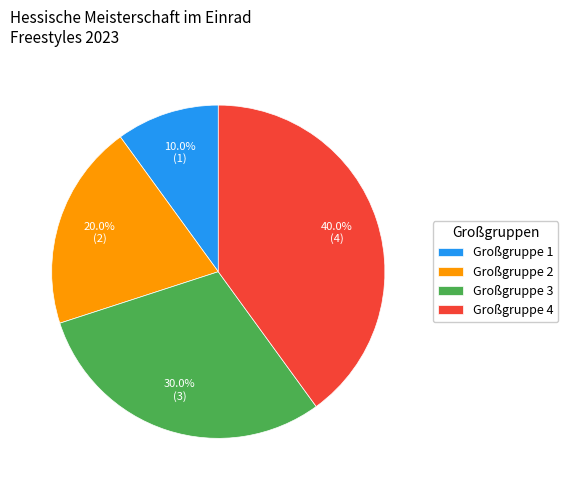

Between Großgruppe 2 and Großgruppe 1, which is larger?

Großgruppe 2